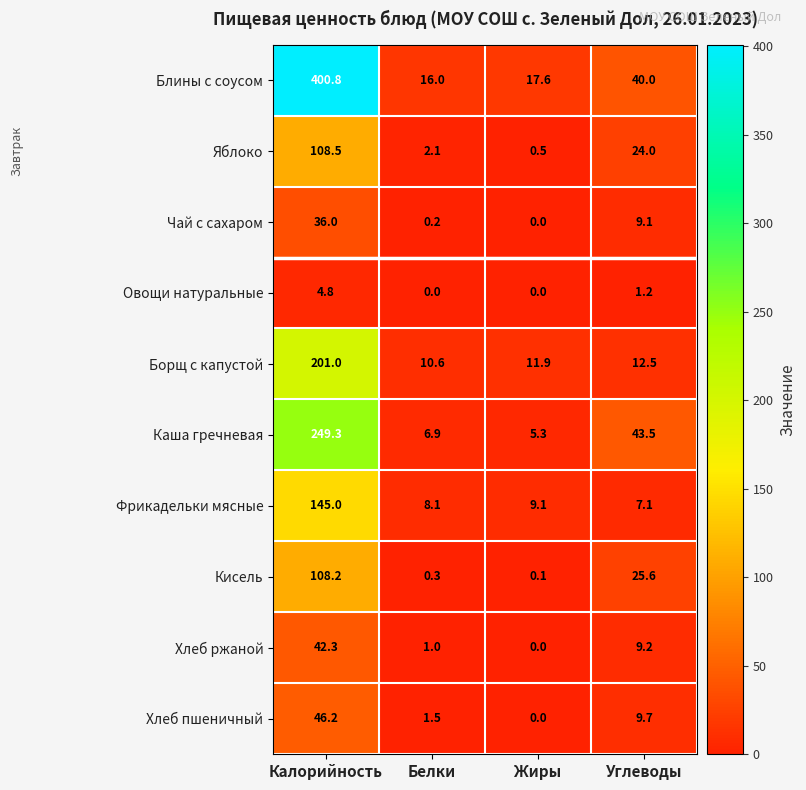

Which series has the widest spread of values?

Блины с соусом